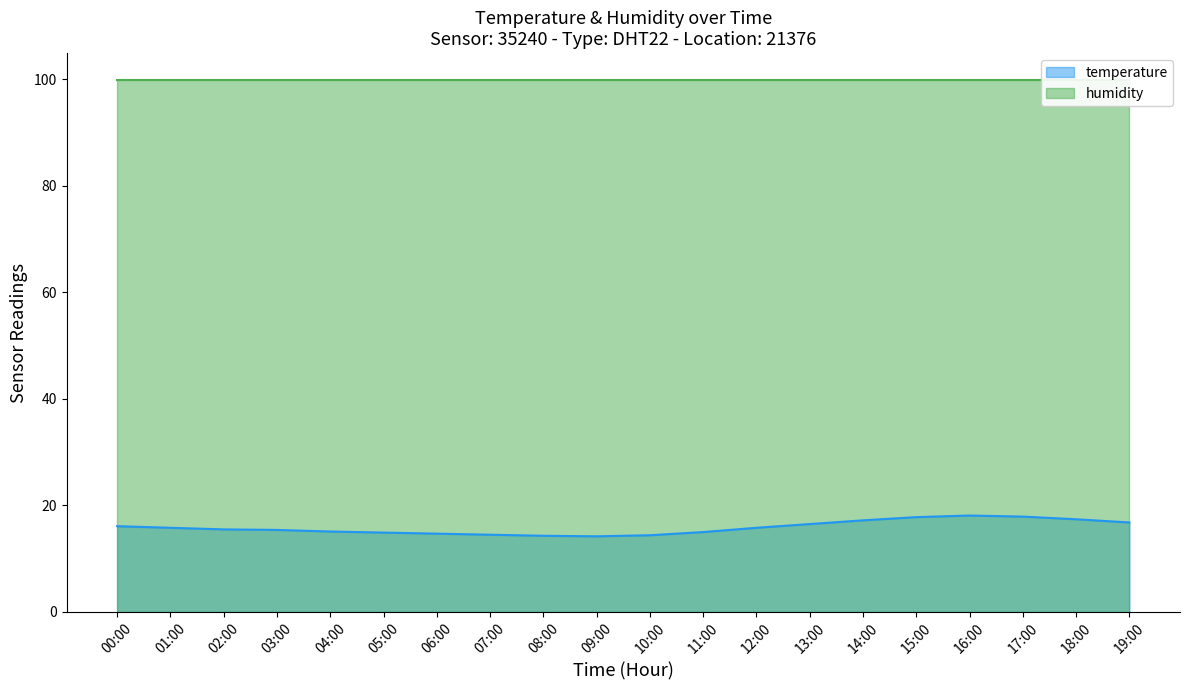

Which has a higher value, 11:00 or 16:00?

16:00